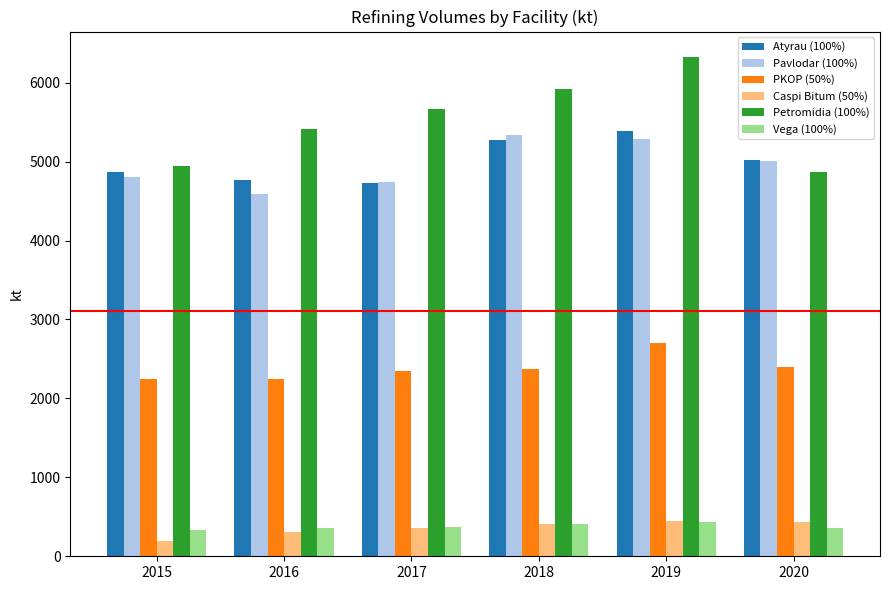

What is the smallest value displayed?

187.5